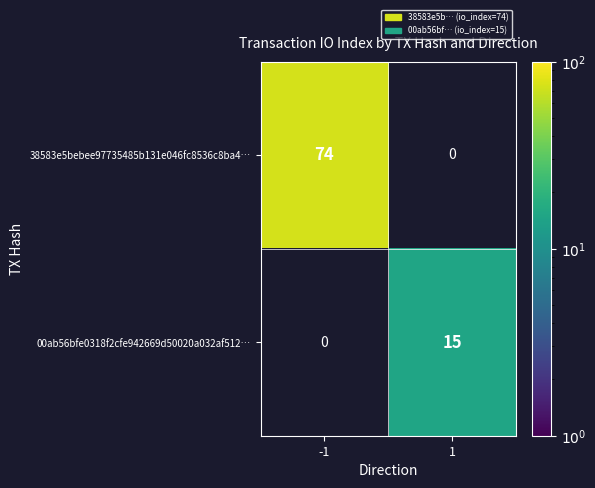

Reading right to left, list all the values displayed in this chart.

38583e5bebee97735485b131e046fc8536c8ba4…: 0	74
00ab56bfe0318f2cfe942669d50020a032af512…: 15	0